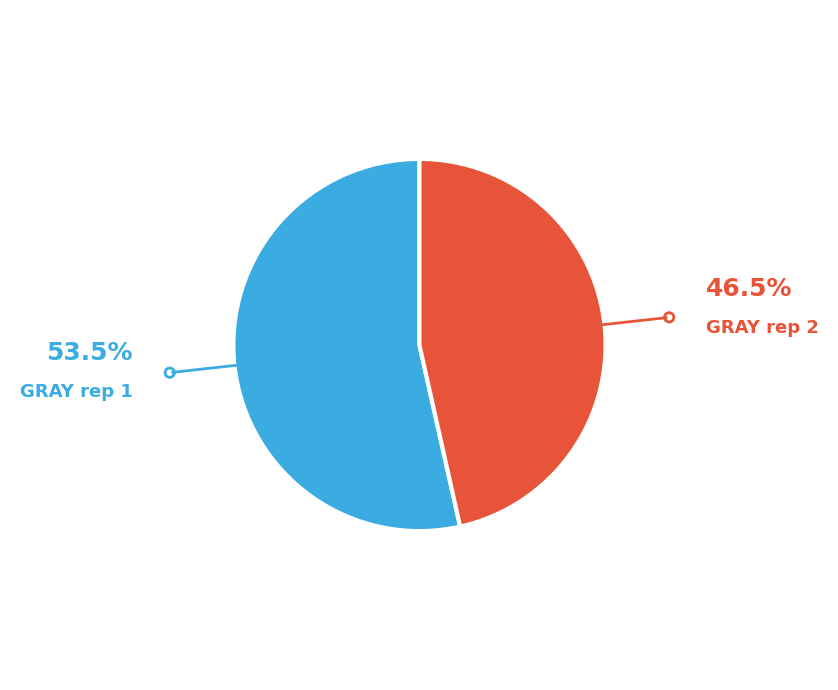

Does any single category account for the majority?

Yes